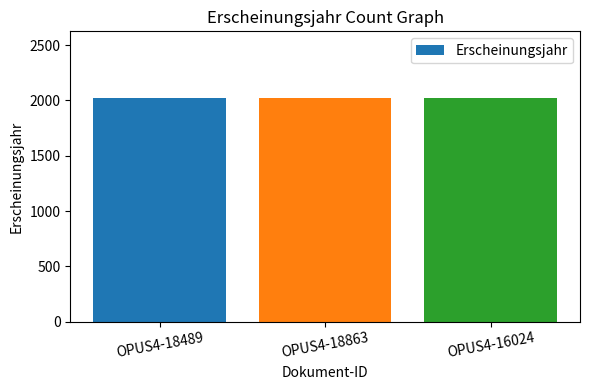

Approximately how many times larger is the value at OPUS4-16024 compared to OPUS4-18863?

1.0